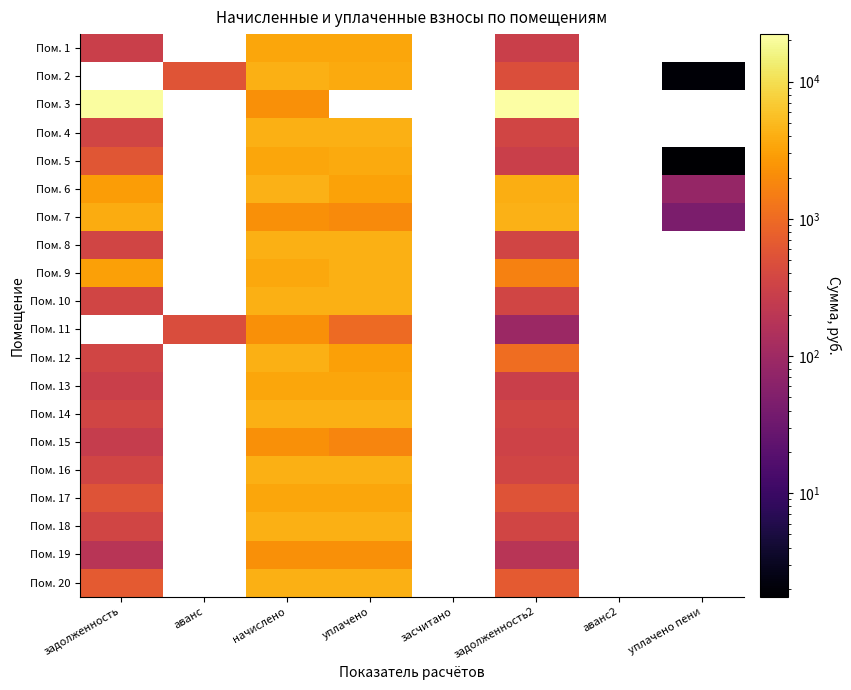

List the series in order of their peak value, lowest first.

Пом. 1, Пом. 2, Пом. 15, Пом. 19, Пом. 13, Пом. 17, Пом. 5, Пом. 9, Пом. 12, Пом. 16, Пом. 20, Пом. 4, Пом. 10, Пом. 18, Пом. 14, Пом. 8, Пом. 6, Пом. 7, Пом. 3, Пом. 11